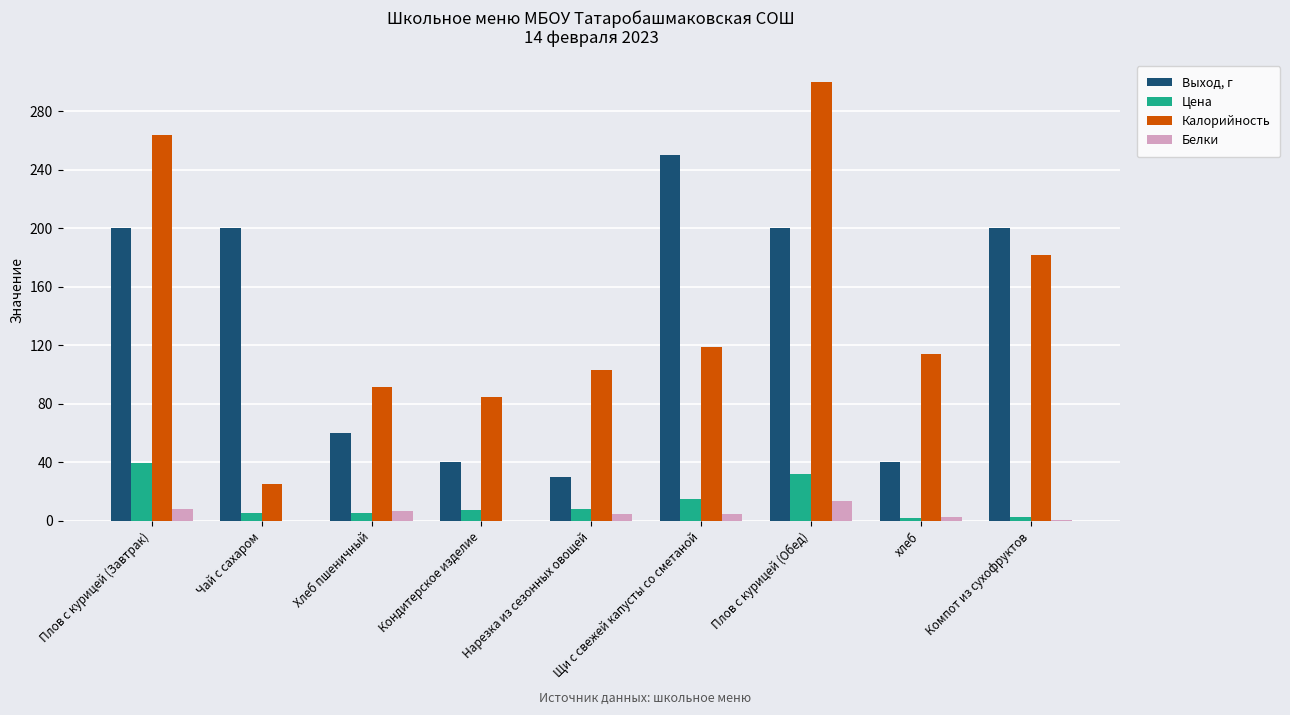

What is the sum of all Белки values?

41.3